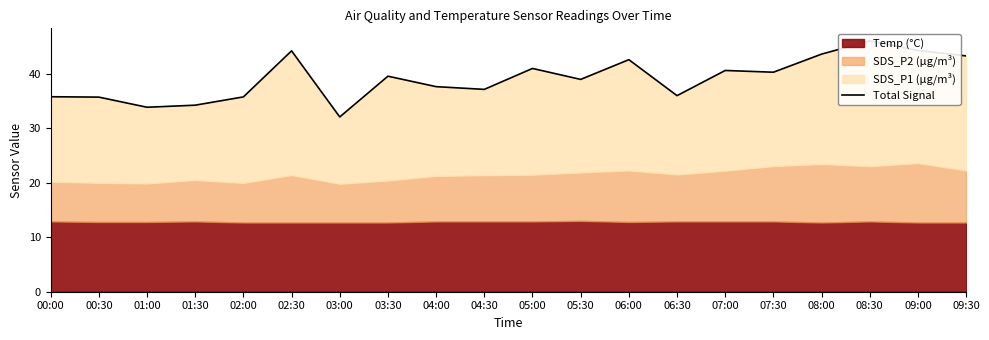

How many points are higher than both their immediate neighbors (excluding endpoints)?

6